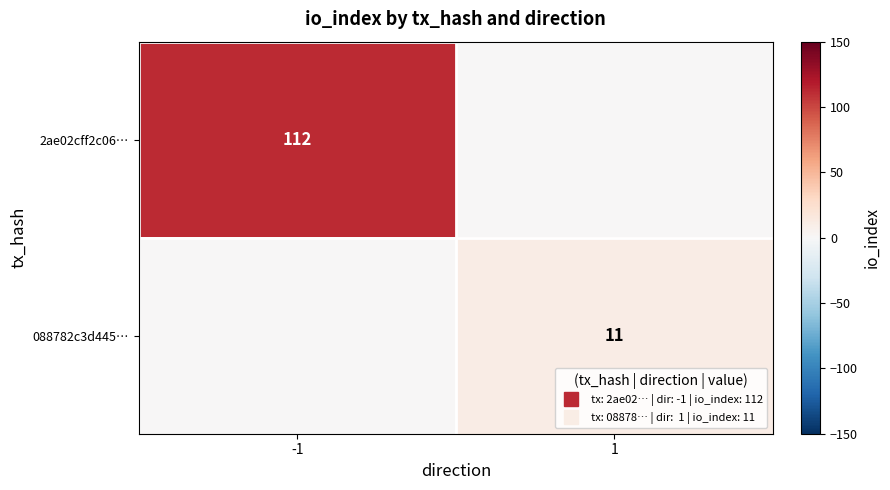

Which category has the lowest value in the 2ae02cff2c06… series?

1